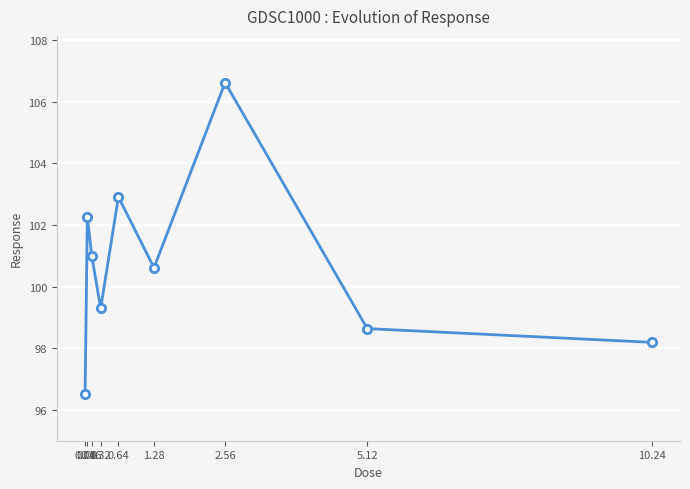

List the labels in order of value, smallest first.

0.04, 10.24, 5.12, 0.32, 1.28, 0.16, 0.08, 0.64, 2.56